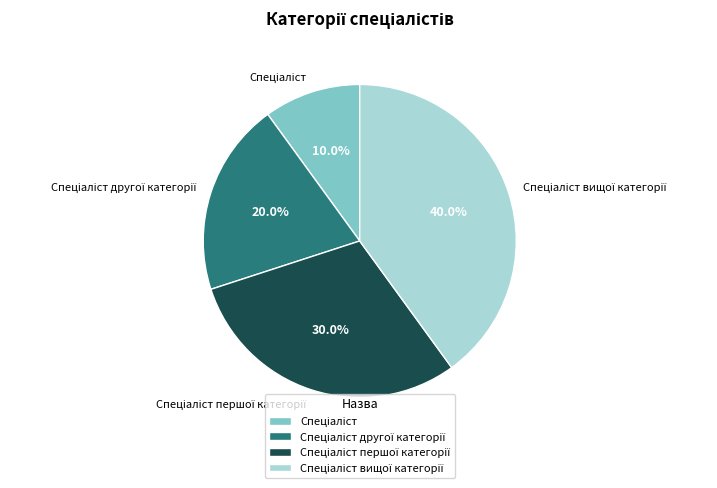

Does any single category account for the majority?

No